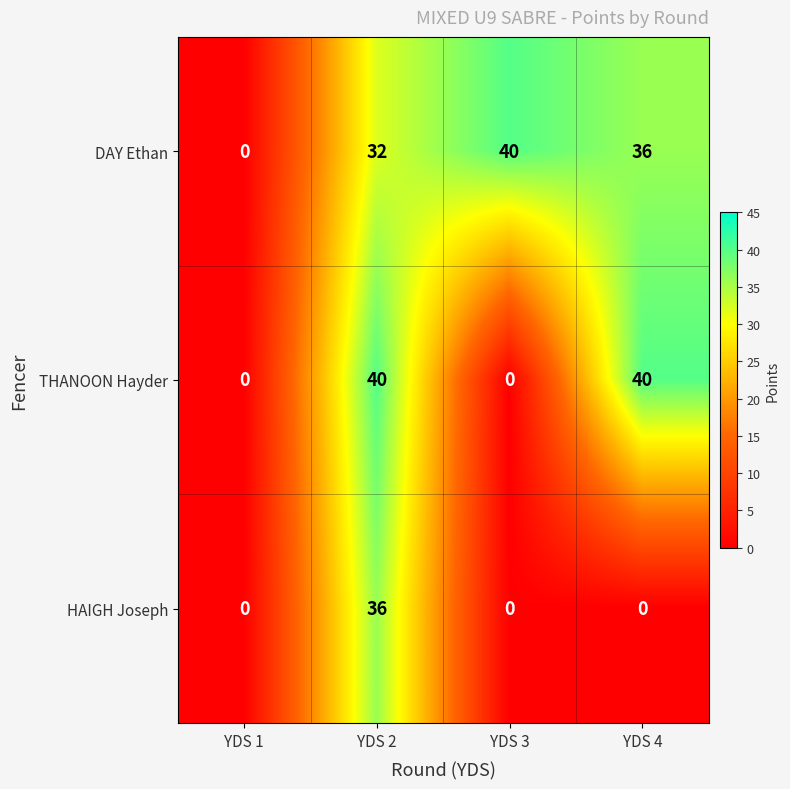

Reading left to right, transcribe all the data shown in this chart.

DAY Ethan: 0	32	40	36
THANOON Hayder: 0	40	0	40
HAIGH Joseph: 0	36	0	0